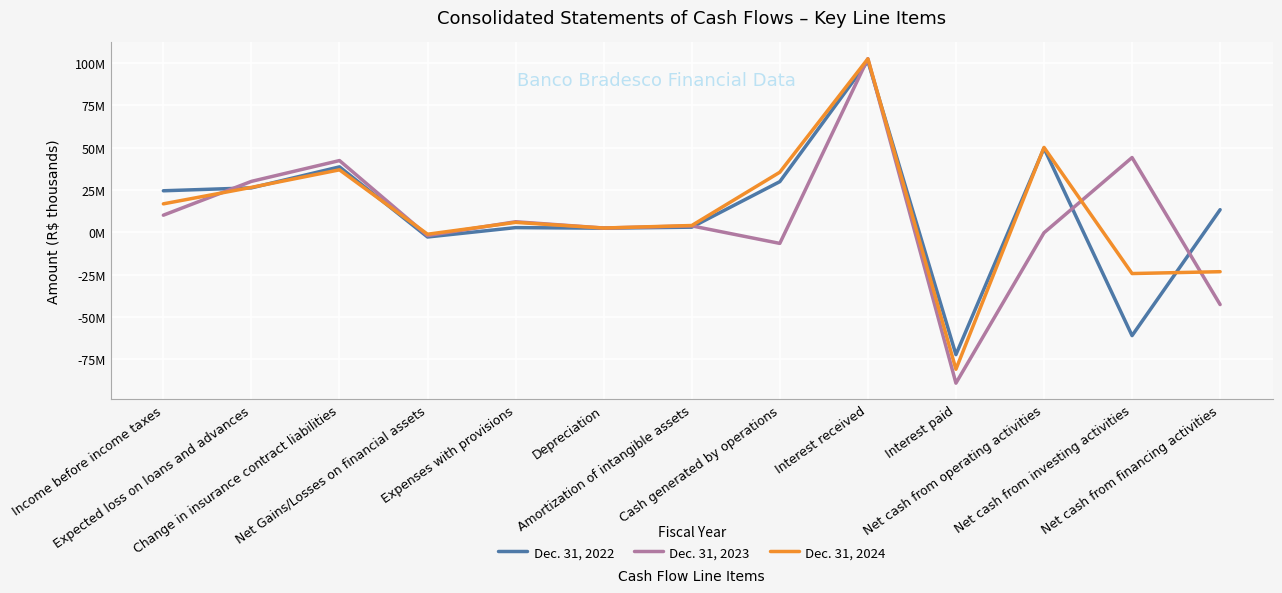

What is the total value across all series at Net cash from investing activities?

-40.9